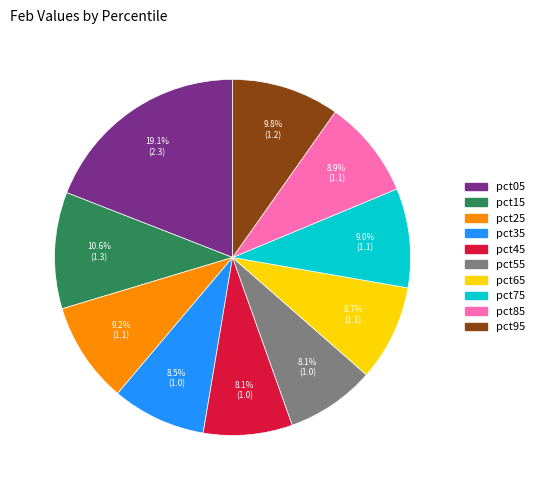

Does pct65 represent more than half of the total?

No